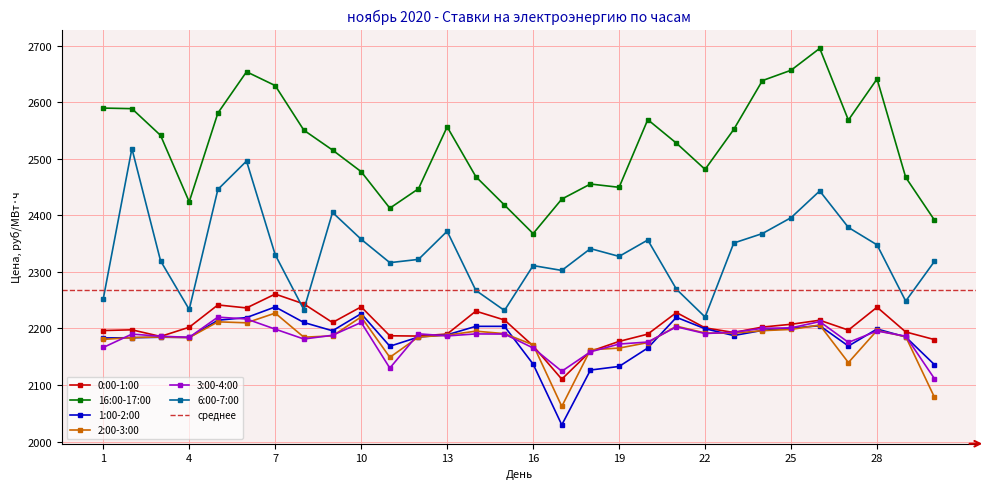

Which series has the largest total across all categories?

16:00-17:00